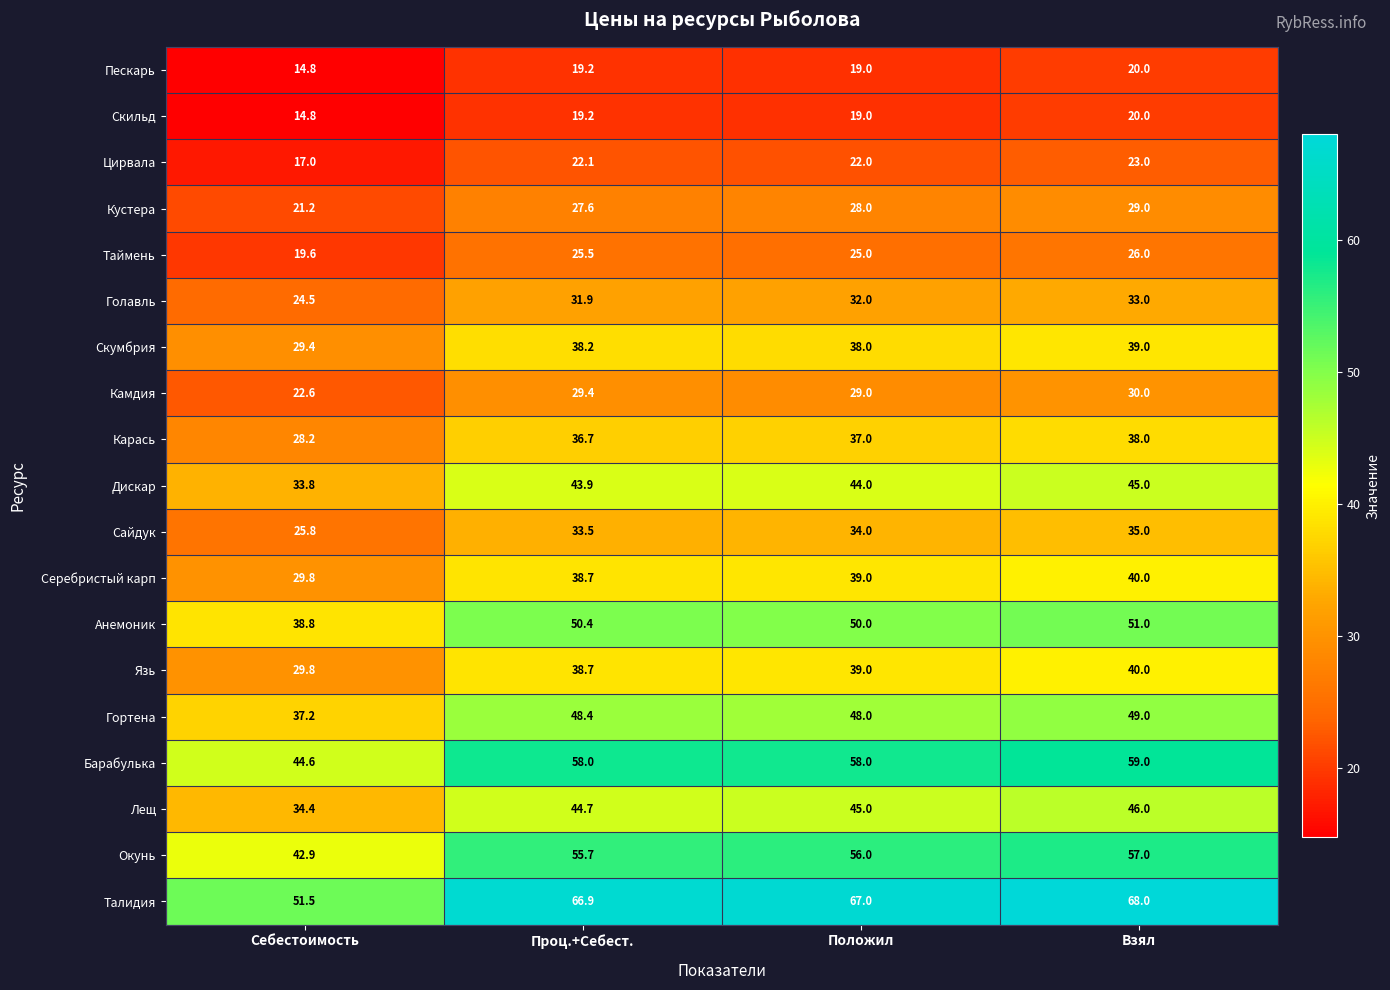

What is the difference between the maximum and minimum values in the Скумбрия series?

9.6